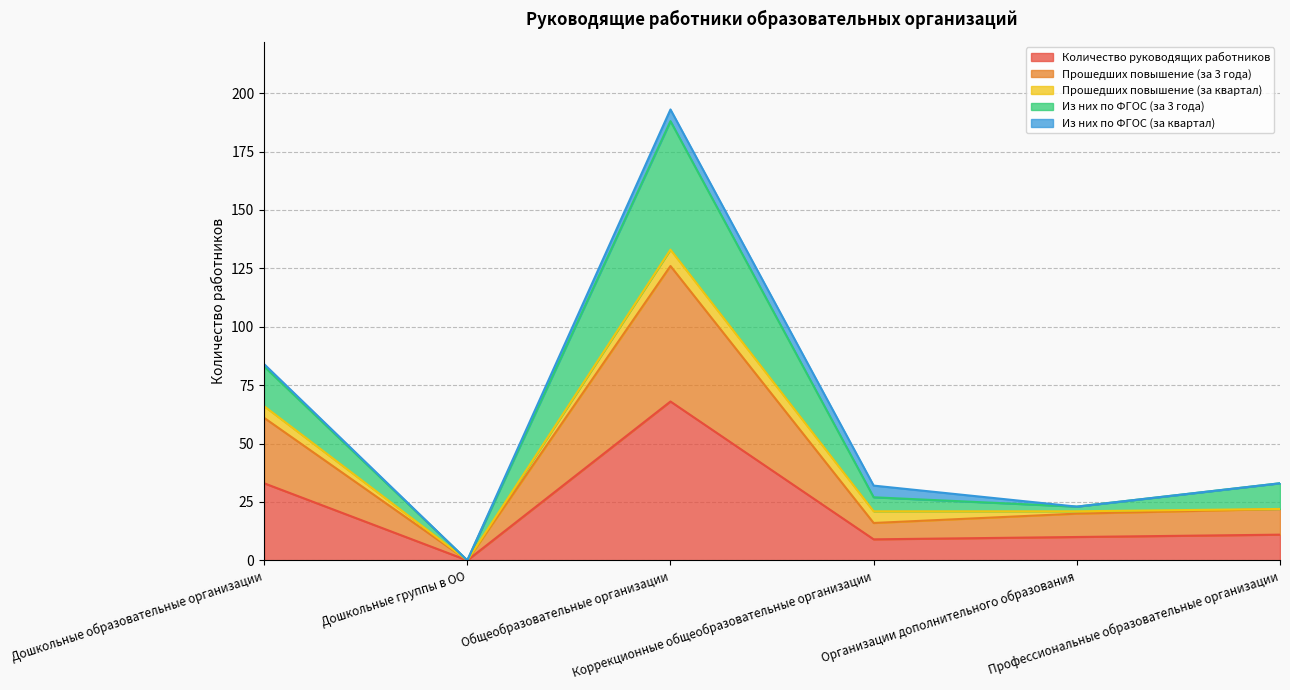

How many data points in Из них по ФГОС (за 3 года) are less than 33?

3